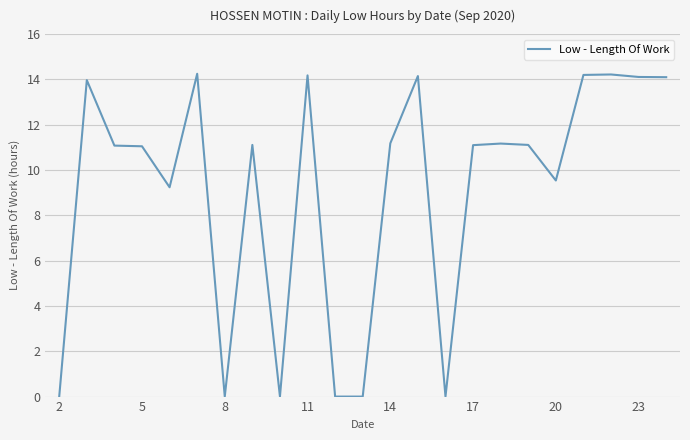

How many lines are shown in the chart?

1